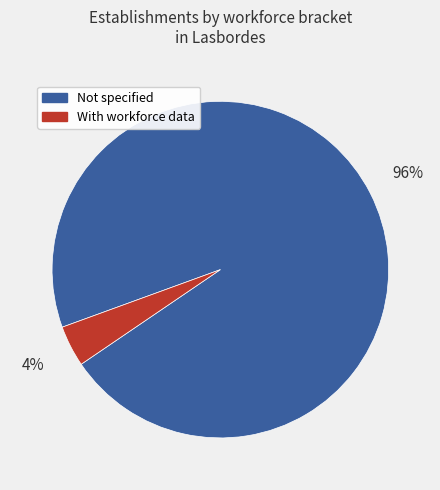

To the nearest percent, what is the average slice percentage?

50%